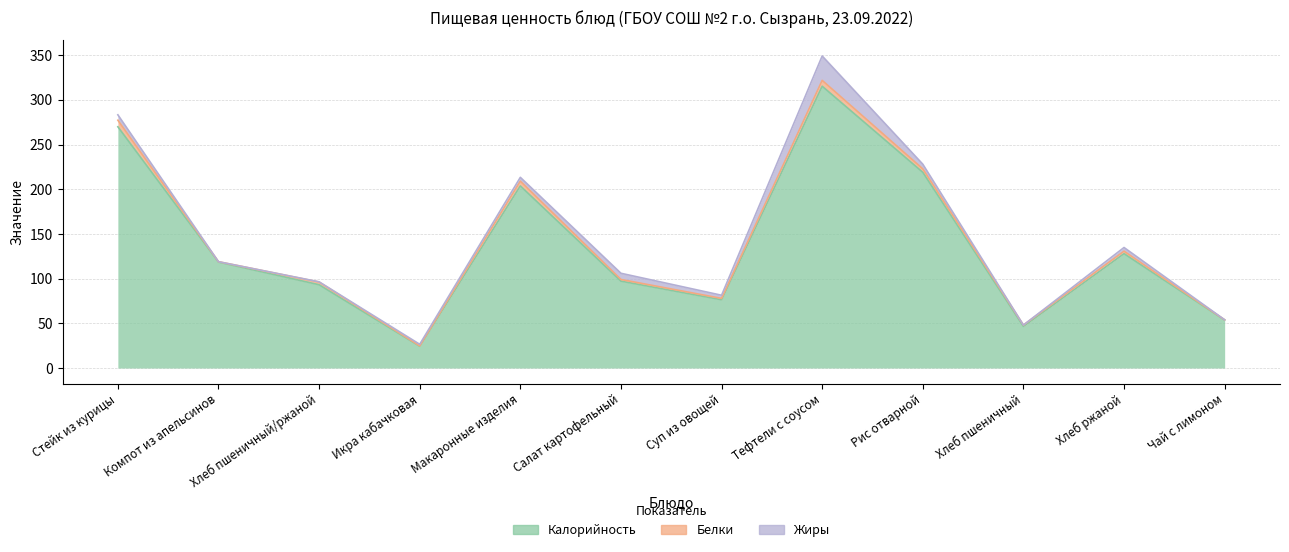

At which category does the chart reach its peak across all series?

Тефтели с соусом